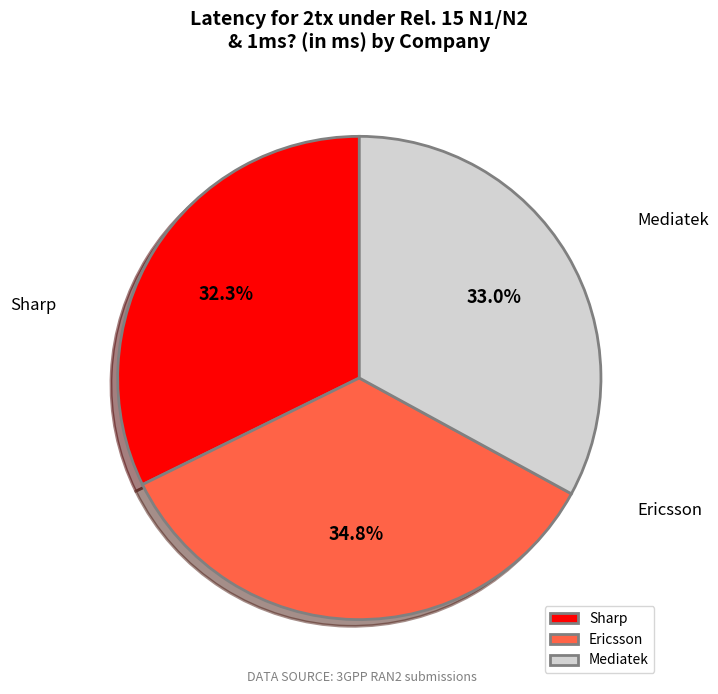

What percentage is the Mediatek slice, to the nearest percent?

33%